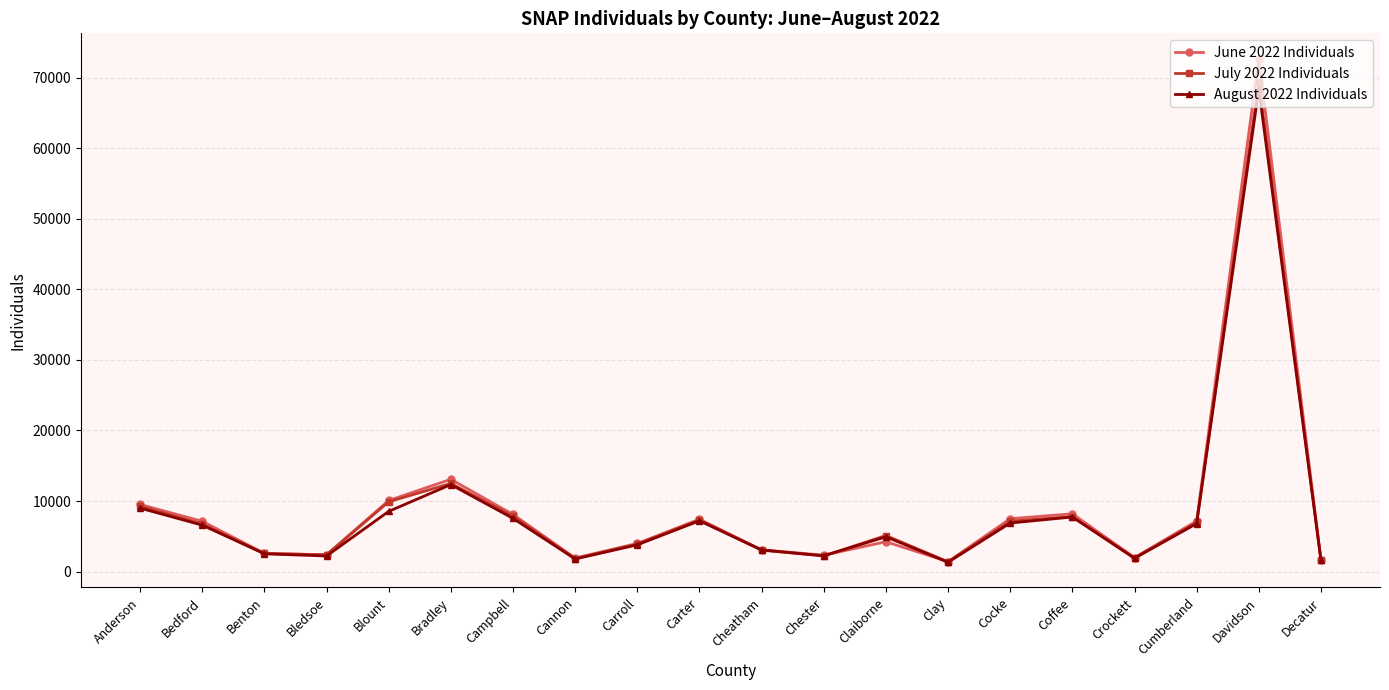

Does the chart have visible grid lines?

Yes